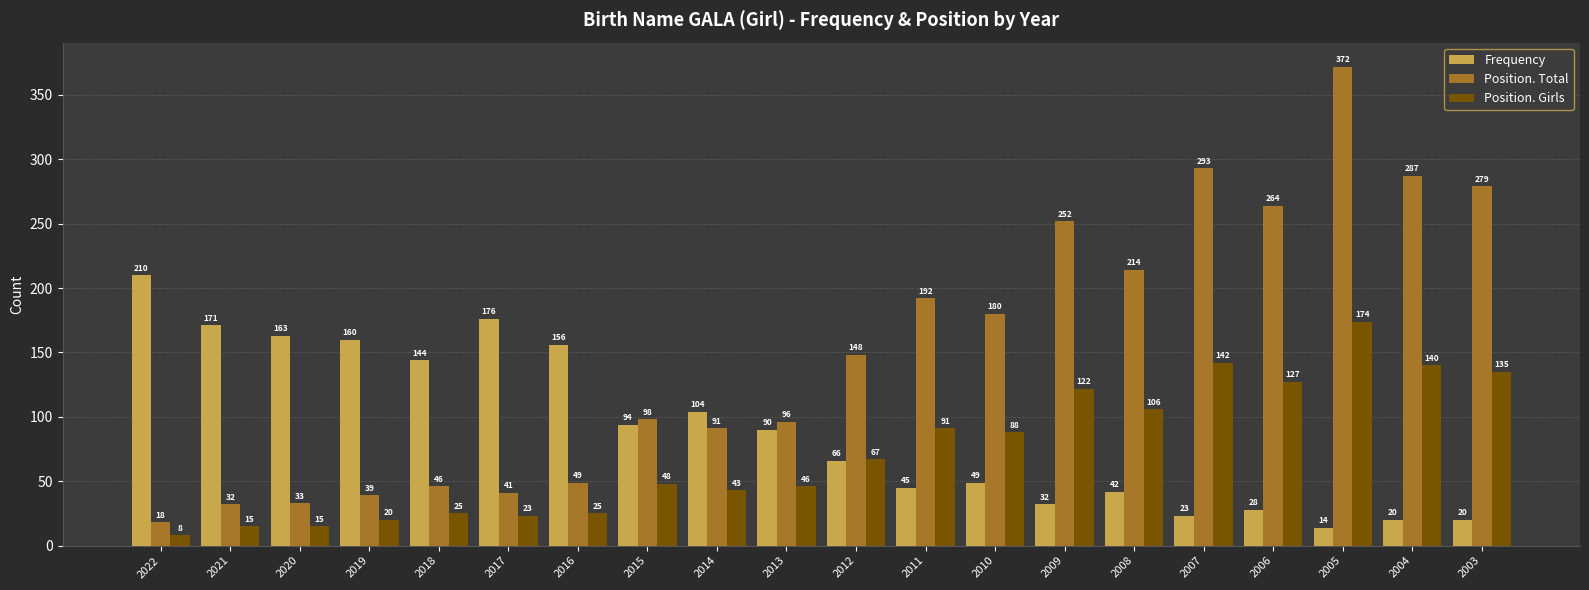

What is the sum of the Position. Girls values at 2014 and 2009?

165